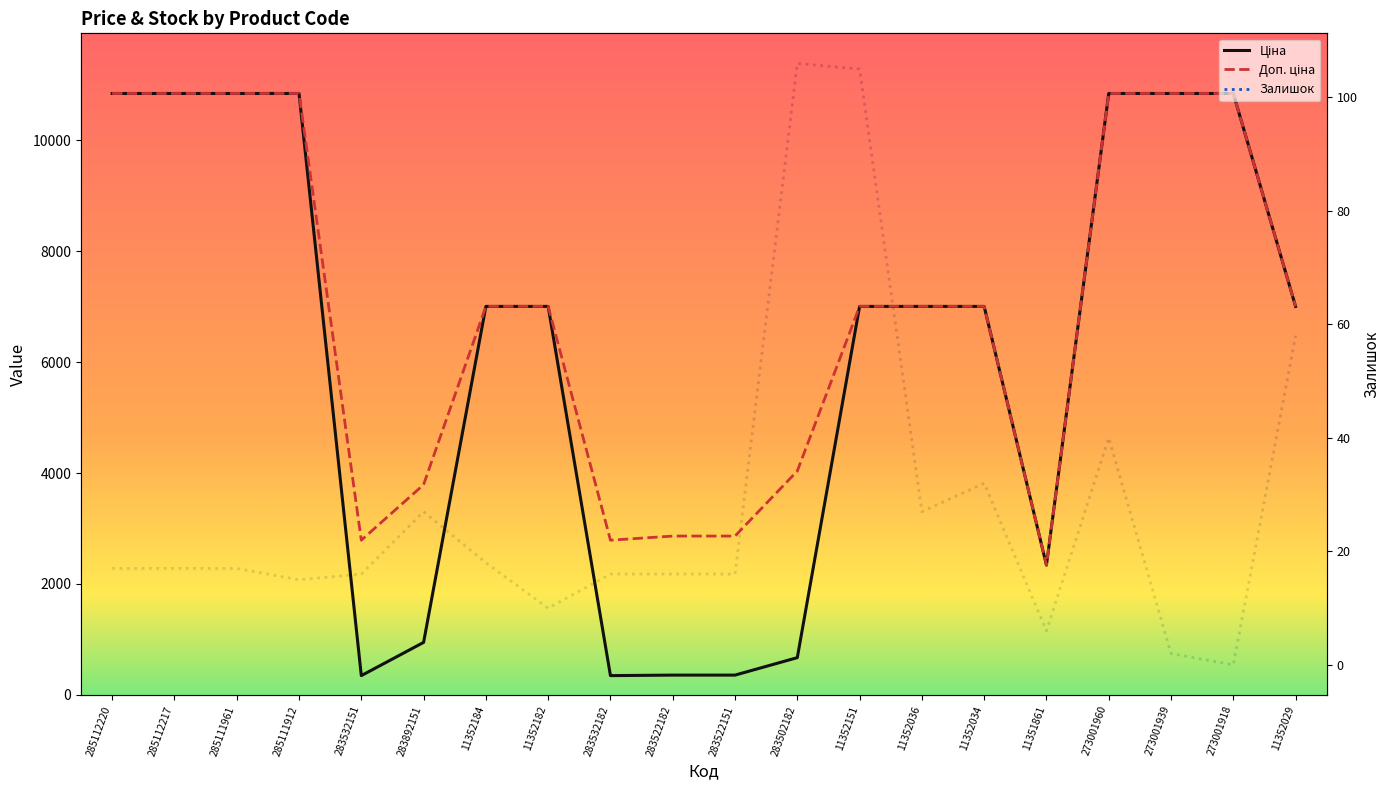

True or false: Ціна and Доп. ціна cross at least once.

False